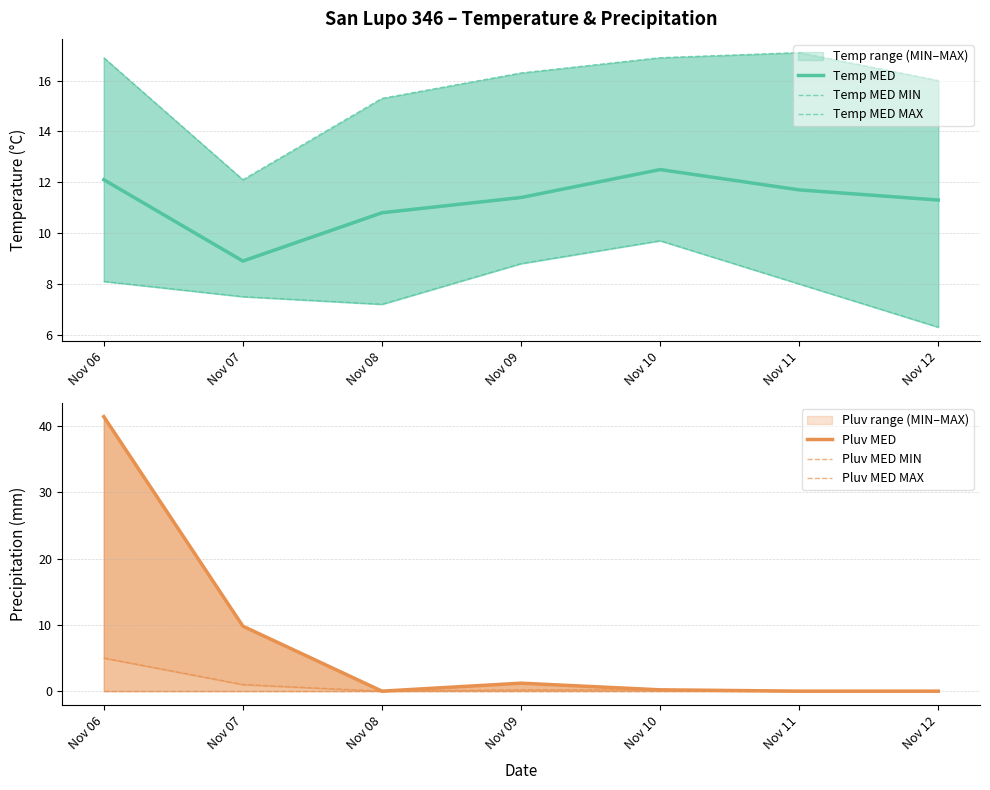

Reading left to right, list all the values displayed in this chart.

Temp MED: Nov 06=12.1	Nov 07=8.9	Nov 08=10.8	Nov 09=11.4	Nov 10=12.5	Nov 11=11.7	Nov 12=11.3
Temp MED MIN: Nov 06=8.1	Nov 07=7.5	Nov 08=7.2	Nov 09=8.8	Nov 10=9.7	Nov 11=8.0	Nov 12=6.3
Temp MED MAX: Nov 06=16.9	Nov 07=12.1	Nov 08=15.3	Nov 09=16.3	Nov 10=16.9	Nov 11=17.1	Nov 12=16.0
Pluv MED: Nov 06=41.4	Nov 07=9.8	Nov 08=0.0	Nov 09=1.2	Nov 10=0.2	Nov 11=0.0	Nov 12=0.0
Pluv MED MIN: Nov 06=0.0	Nov 07=0.0	Nov 08=0.0	Nov 09=0.0	Nov 10=0.0	Nov 11=0.0	Nov 12=0.0
Pluv MED MAX: Nov 06=5.0	Nov 07=1.0	Nov 08=0.0	Nov 09=0.2	Nov 10=0.2	Nov 11=0.0	Nov 12=0.0